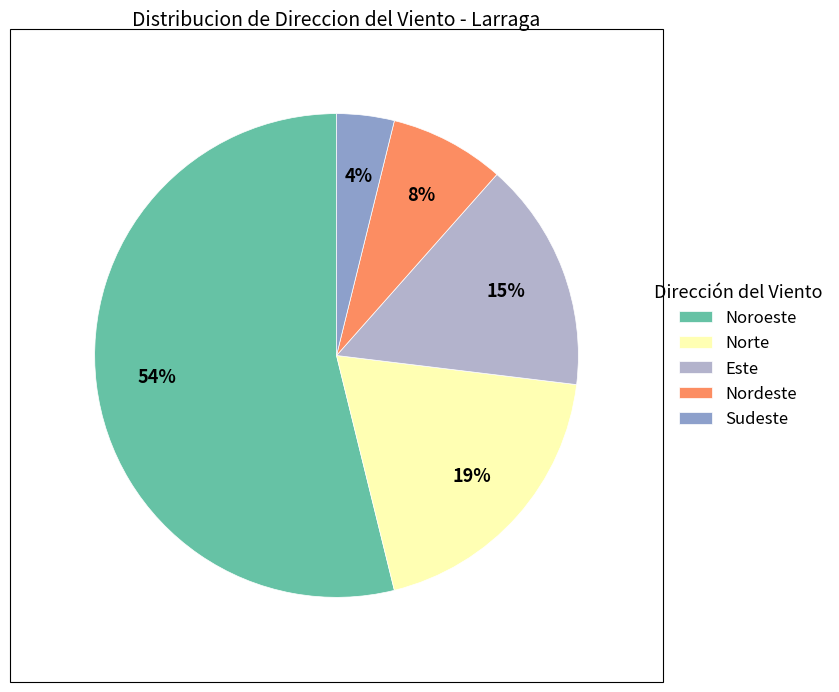

Rank the categories by value from lowest to highest.

Sudeste, Nordeste, Este, Norte, Noroeste